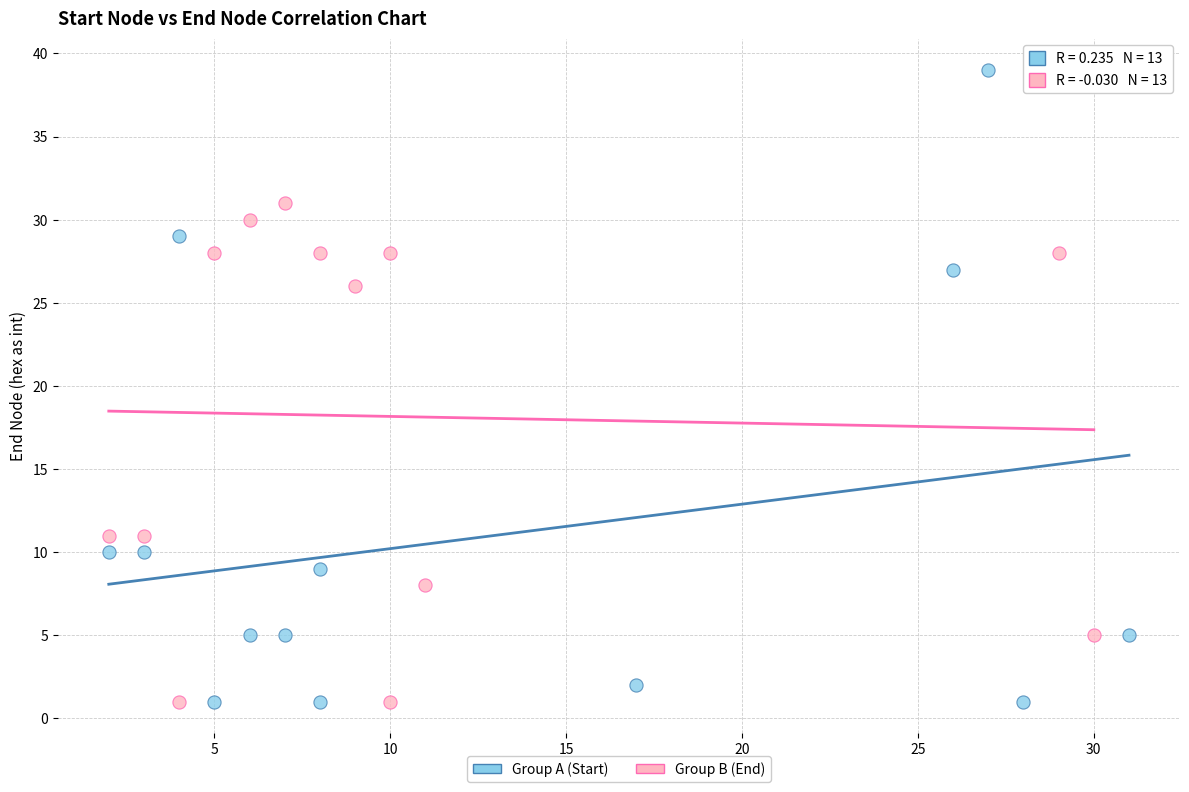

What are all the series names shown in the legend?

Group A (Start), Group B (End)